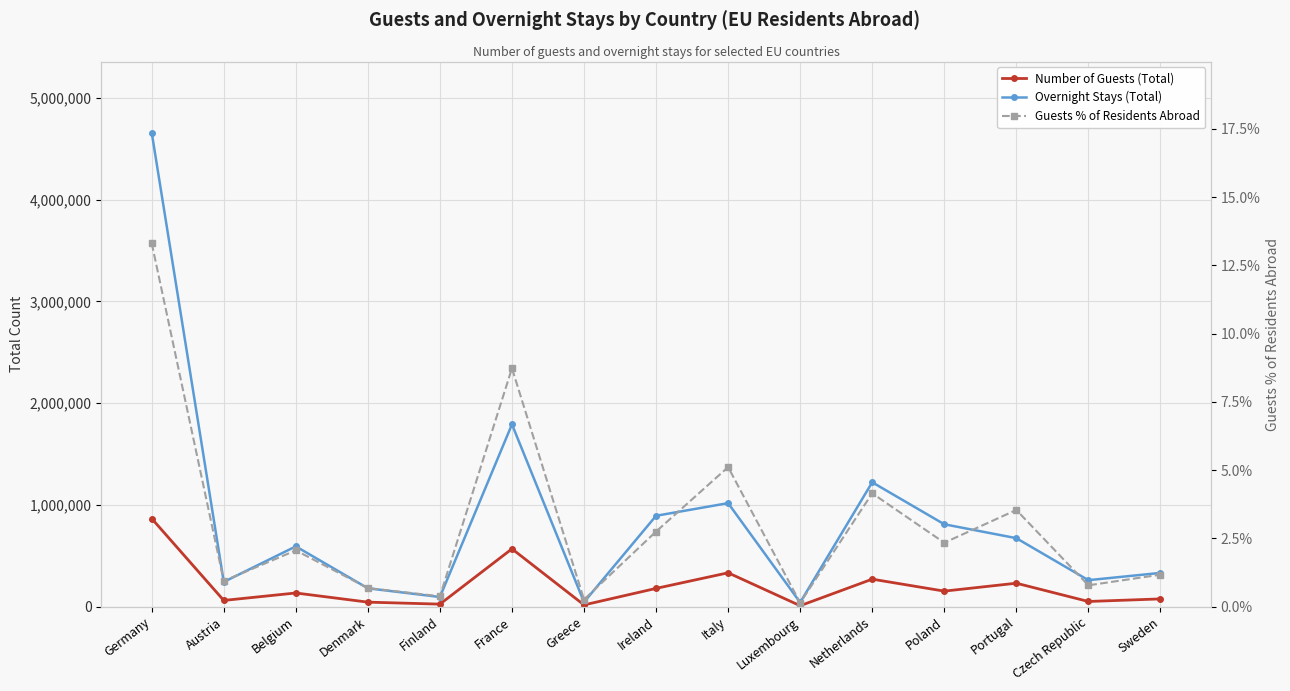

What is the difference between the Overnight Stays (Total) values at Ireland and Italy?

124247.0